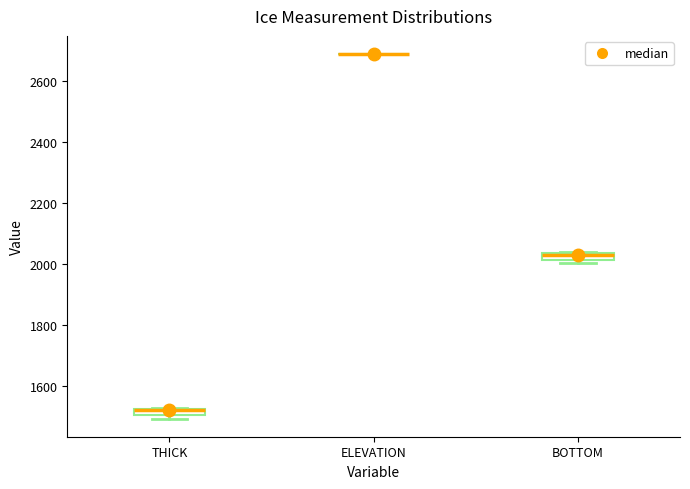

Where is the lower edge of the box for BOTTOM on the y-axis? The values are not printed on the chart, so give them approximately, as read against the axis.

2020